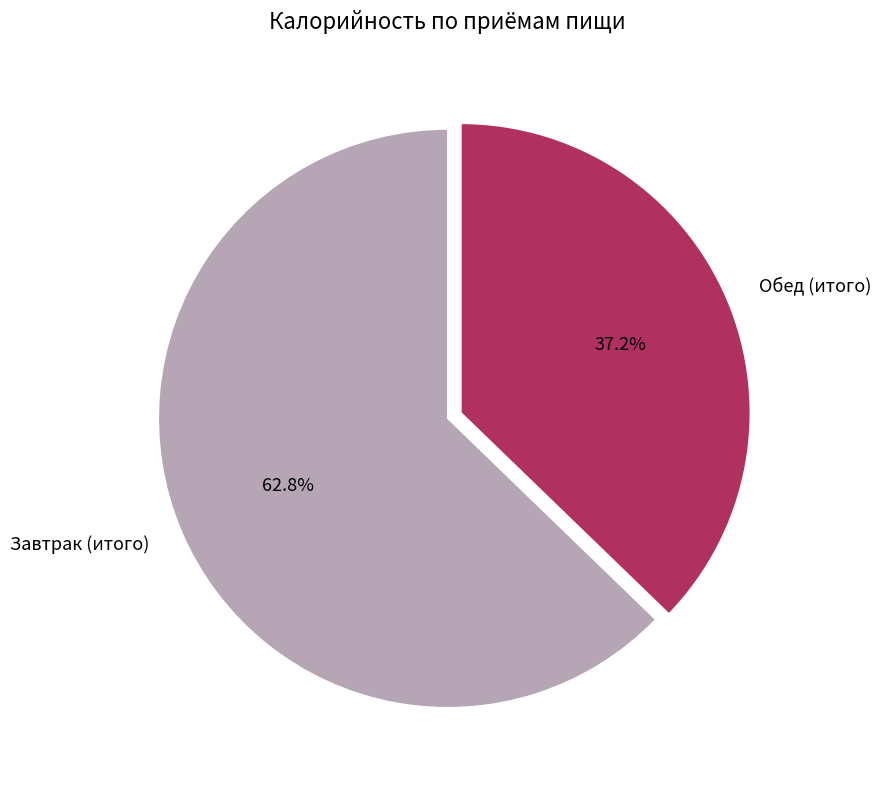

What percentage do Завтрак (итого) and Обед (итого) together represent?

100.0%